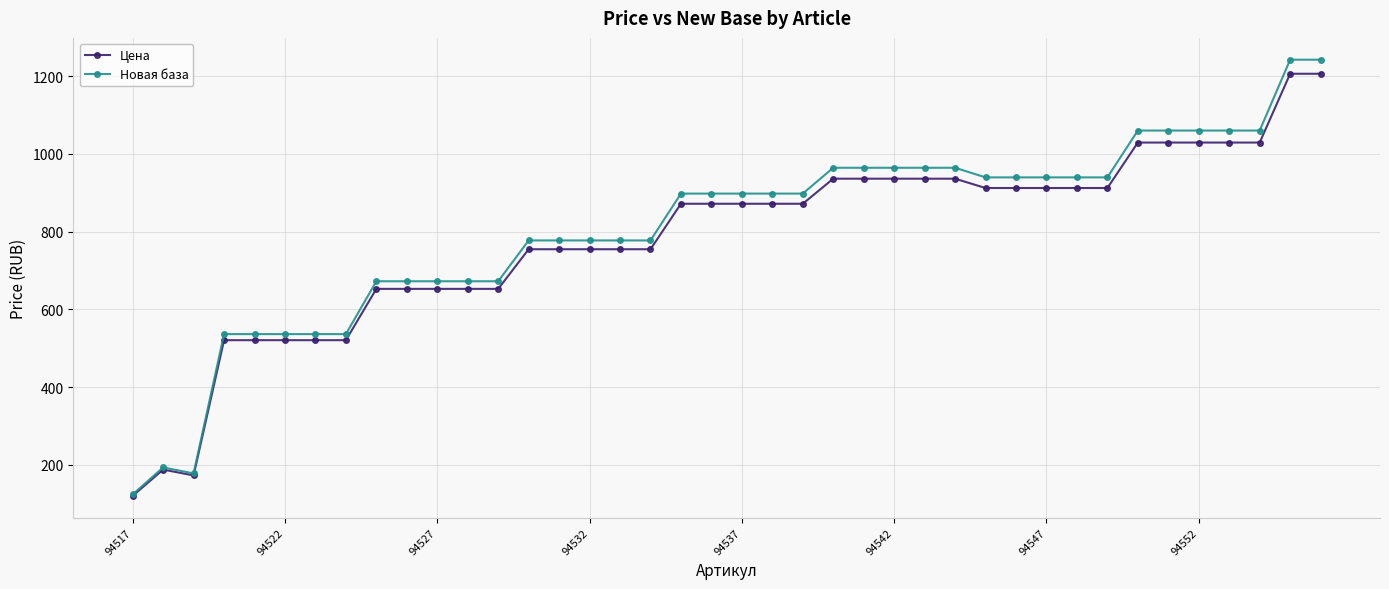

What is the maximum value for Новая база?

1242.2